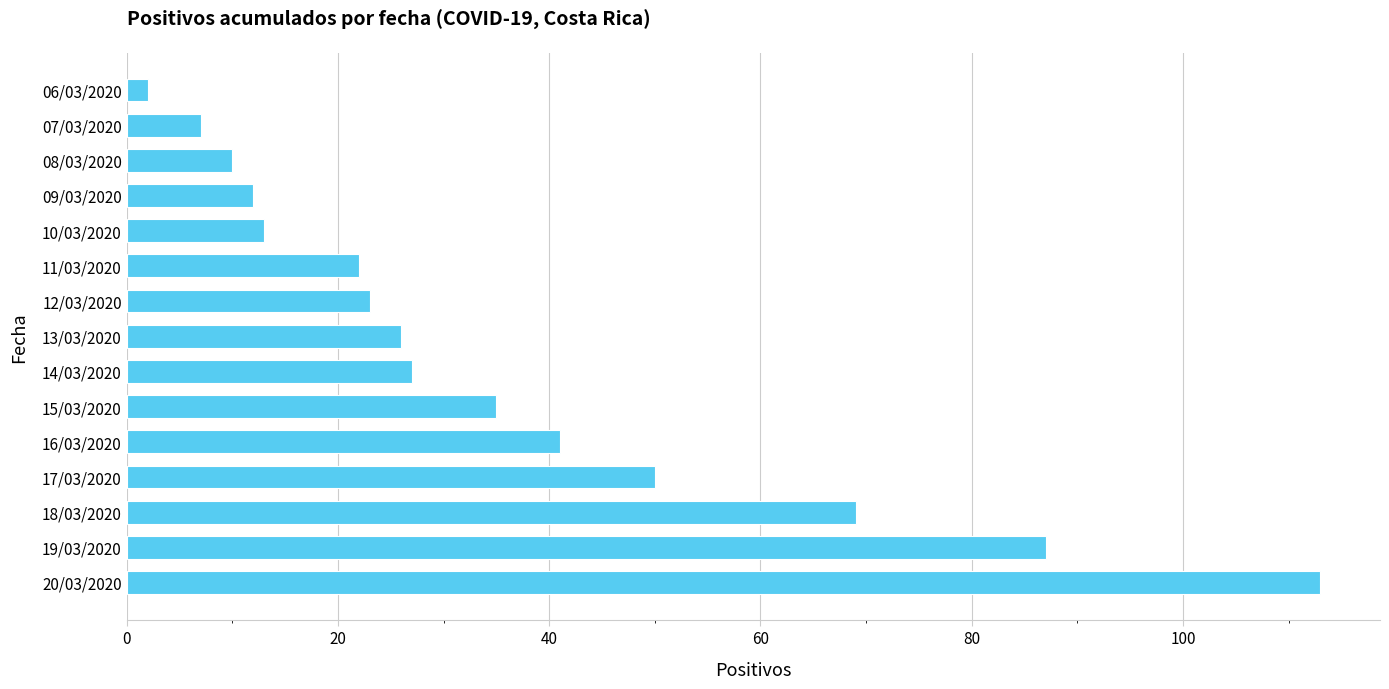

What is the maximum value shown in the chart?

113